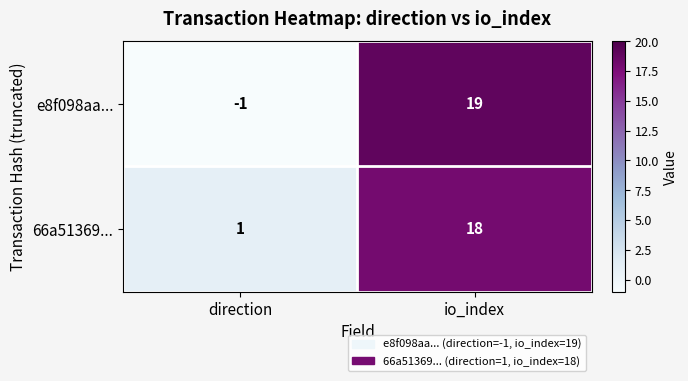

Rank the series by their average value, from lowest to highest.

e8f098aa..., 66a51369...